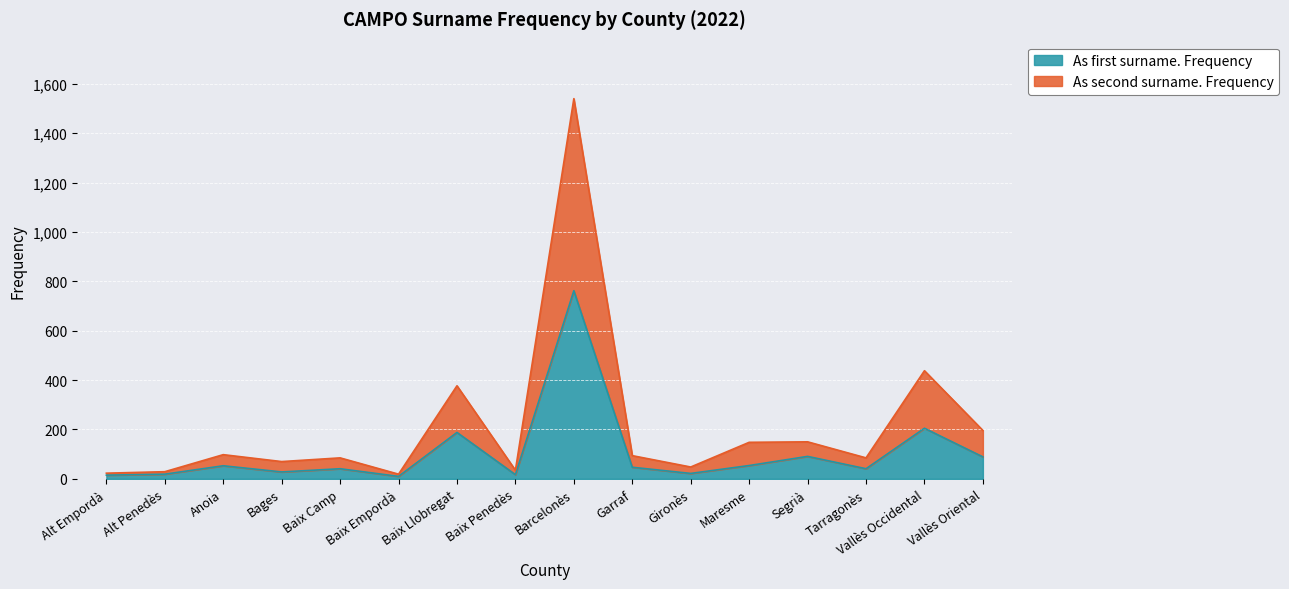

True or false: As first surname. Frequency and As second surname. Frequency intersect in this chart.

False